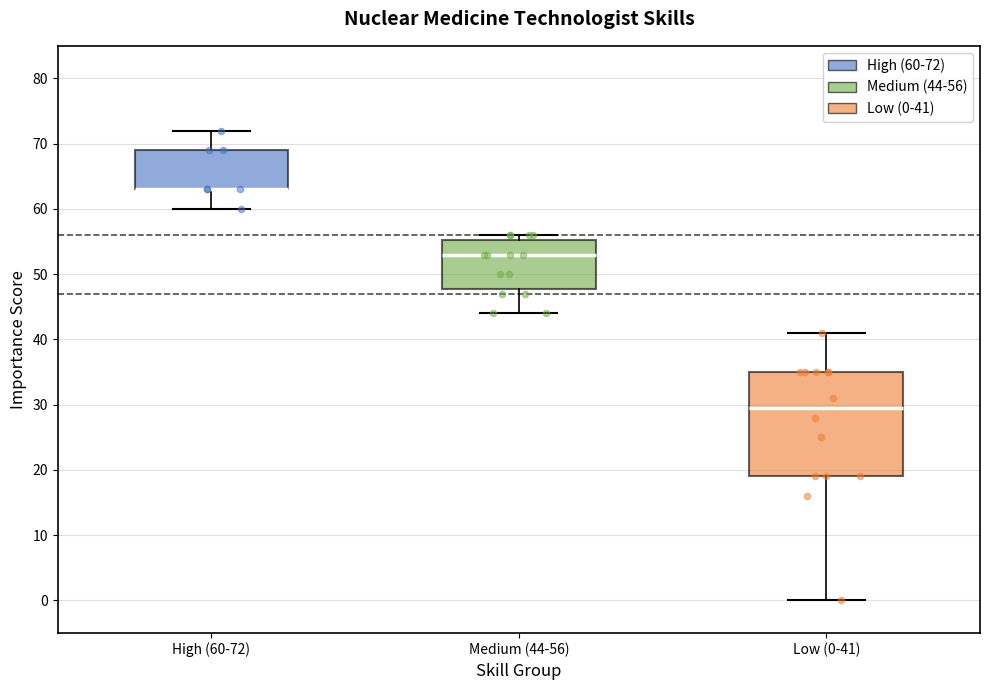

Reading left to right, transcribe this box plot: for each box, give where its median line is, the range the box spans, and where its two whiskers end, as read against the y-axis. The values are not printed on the chart, so give them approximately, as read against the axis.

High (60-72): median 63 (drawn on the box's lower edge), box 63 to 69, whiskers 60 to 72
Medium (44-56): median 53, box 48 to 55, whiskers 44 to 56
Low (0-41): median 30, box 19 to 35, whiskers 0 to 41